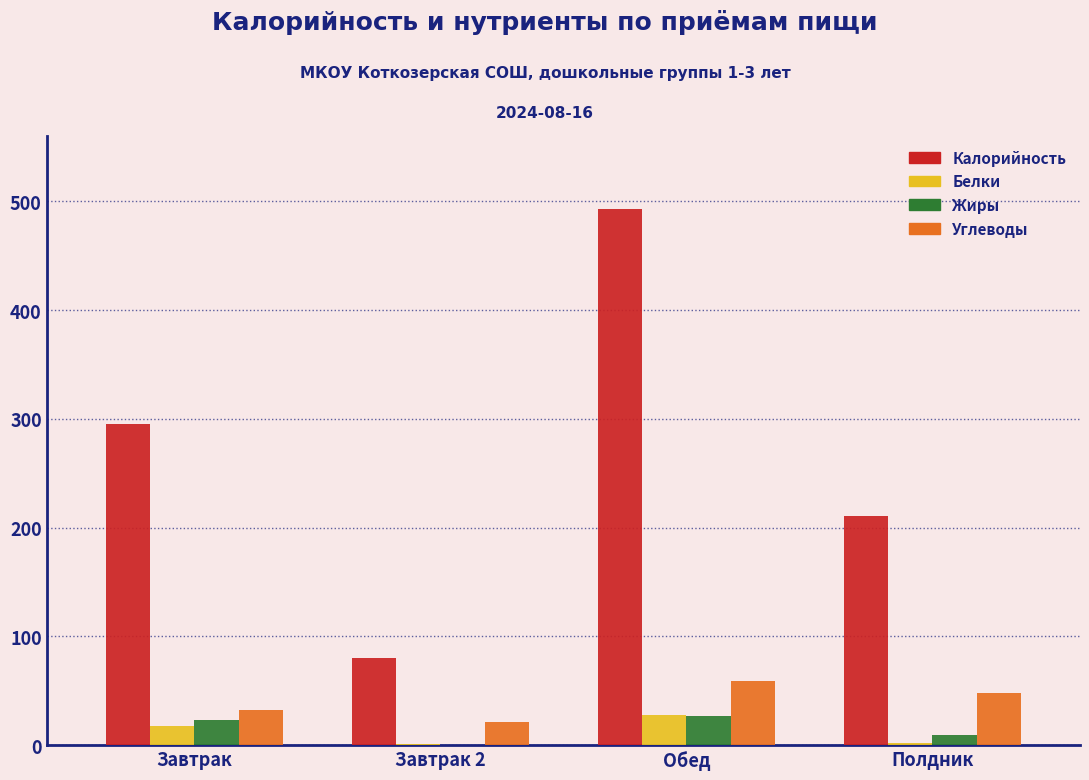

Between Завтрак and Полдник, which series saw the biggest shift?

Калорийность